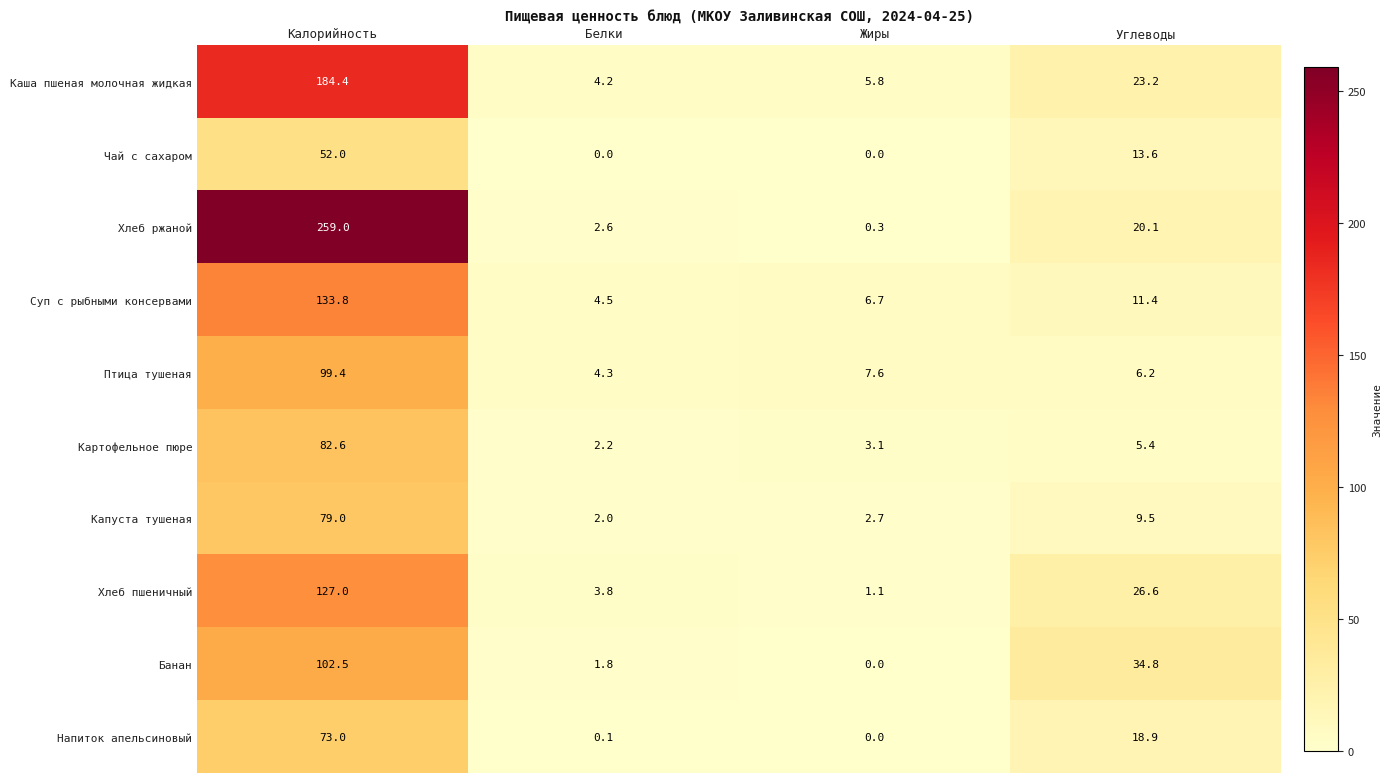

What is the spread (max minus min) of values at Углеводы?

29.4